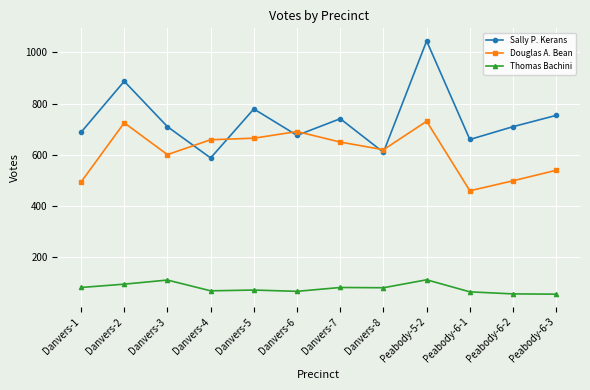

What position from the right is Danvers-5?

8